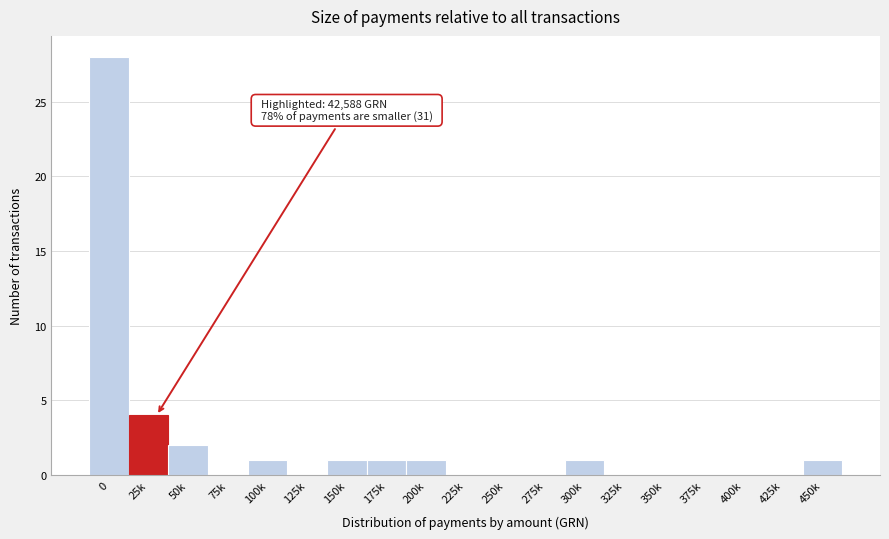

Reading left to right, what are all the values shown in this chart?

0=28	25k=4	50k=2	75k=0	100k=1	125k=0	150k=1	175k=1	200k=1	225k=0	250k=0	275k=0	300k=1	325k=0	350k=0	375k=0	400k=0	425k=0	450k=1